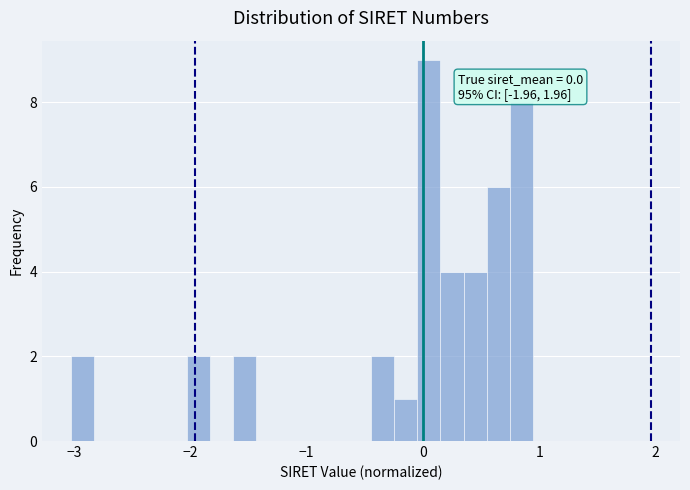

Read against the x-axis, roughly where is the centre of the tallest bar?

0.1